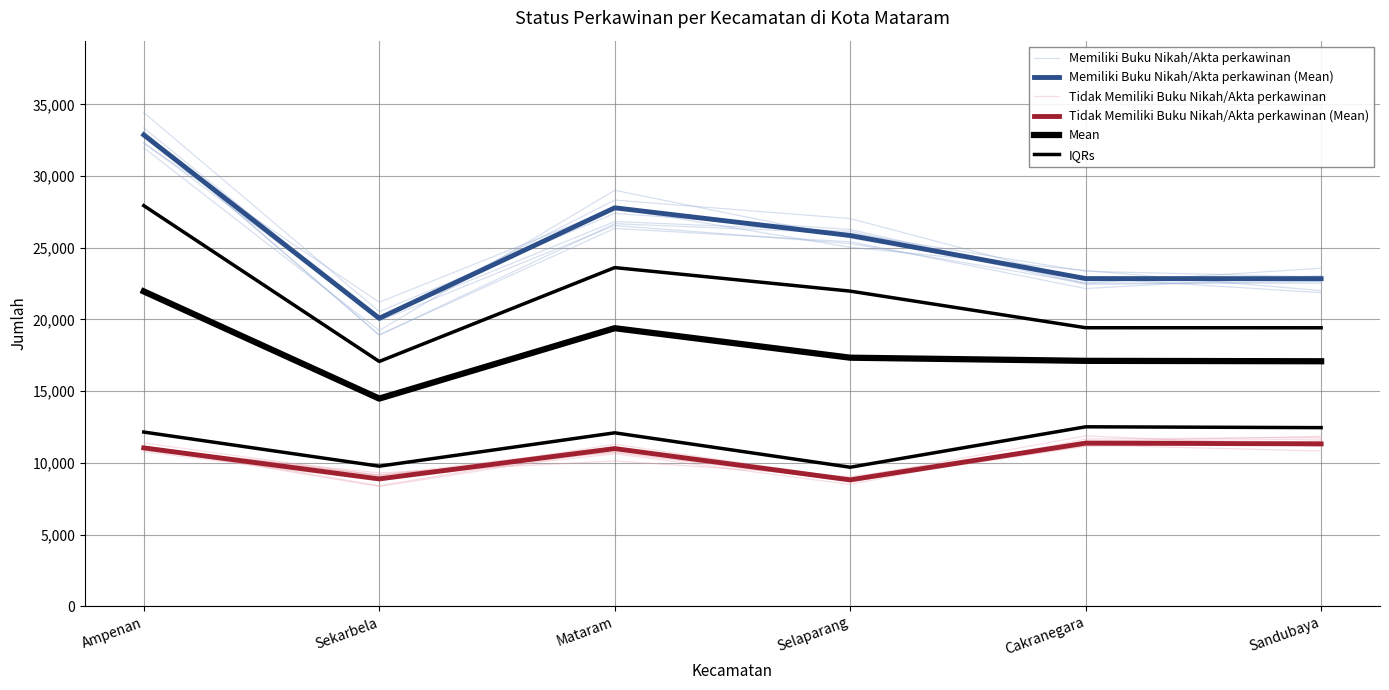

How many data points in Mean are above 17335?

3